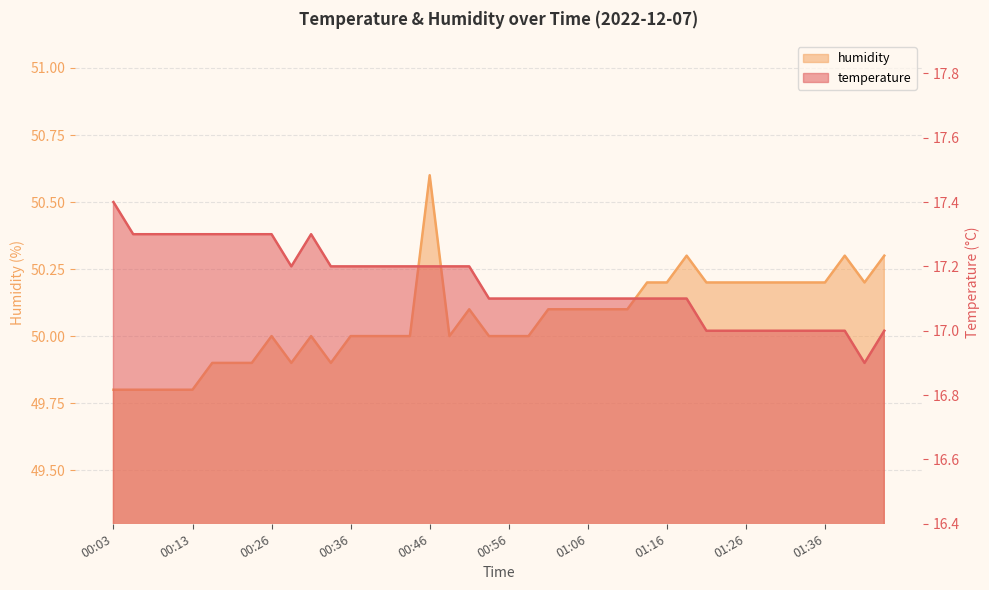

What is the average value of the humidity series?

50.1